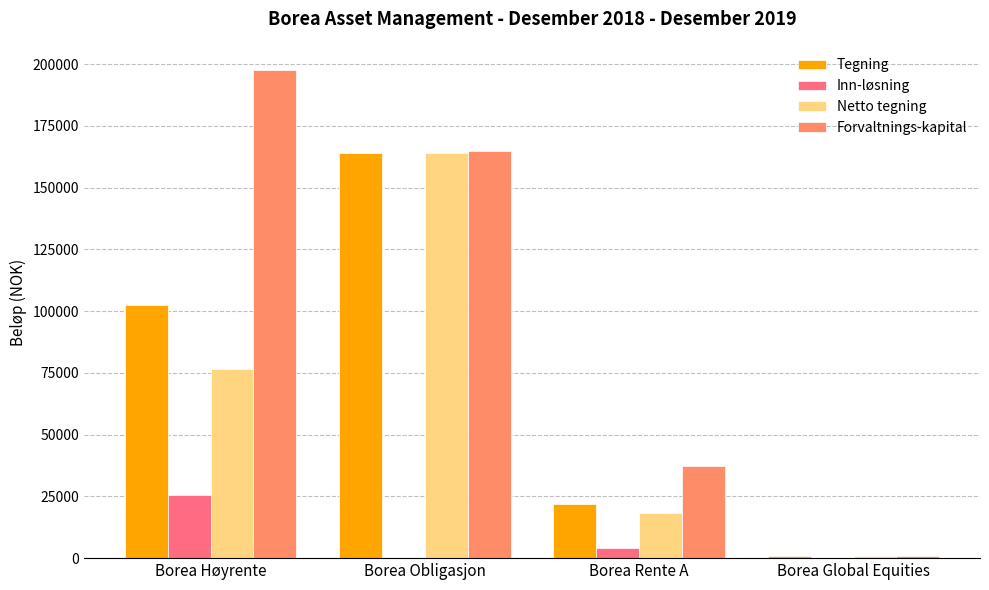

Reading left to right, transcribe all the data shown in this chart.

Tegning: Borea Høyrente=102302	Borea Obligasjon=164157	Borea Rente A=22086	Borea Global Equities=1000
Inn-løsning: Borea Høyrente=25729	Borea Obligasjon=0	Borea Rente A=3939	Borea Global Equities=0
Netto tegning: Borea Høyrente=76573	Borea Obligasjon=164157	Borea Rente A=18147	Borea Global Equities=1000
Forvaltnings-kapital: Borea Høyrente=197536	Borea Obligasjon=164692	Borea Rente A=37388	Borea Global Equities=932